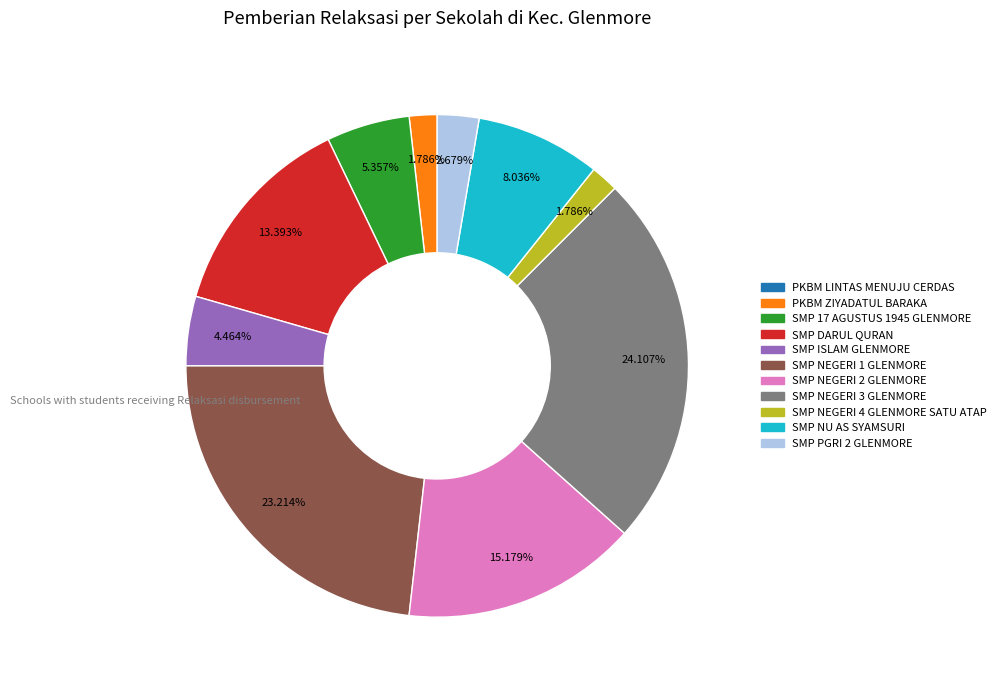

What percentage is the SMP 17 AGUSTUS 1945 GLENMORE slice, to the nearest percent?

5%